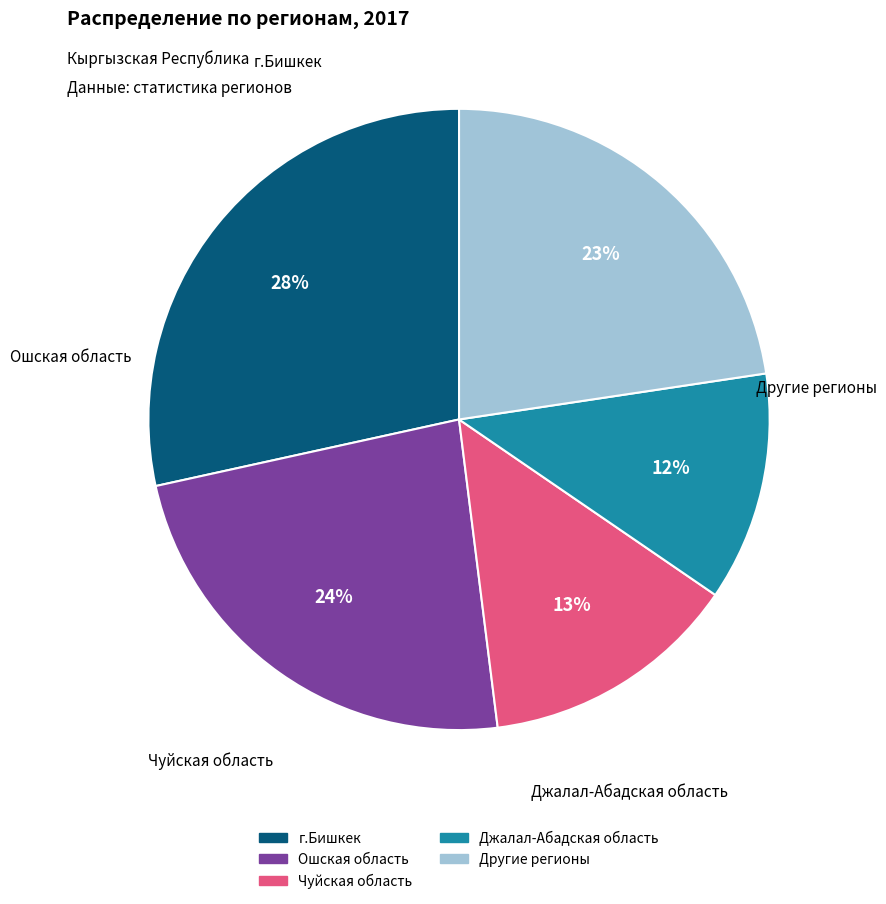

Is there a majority slice in this chart?

No